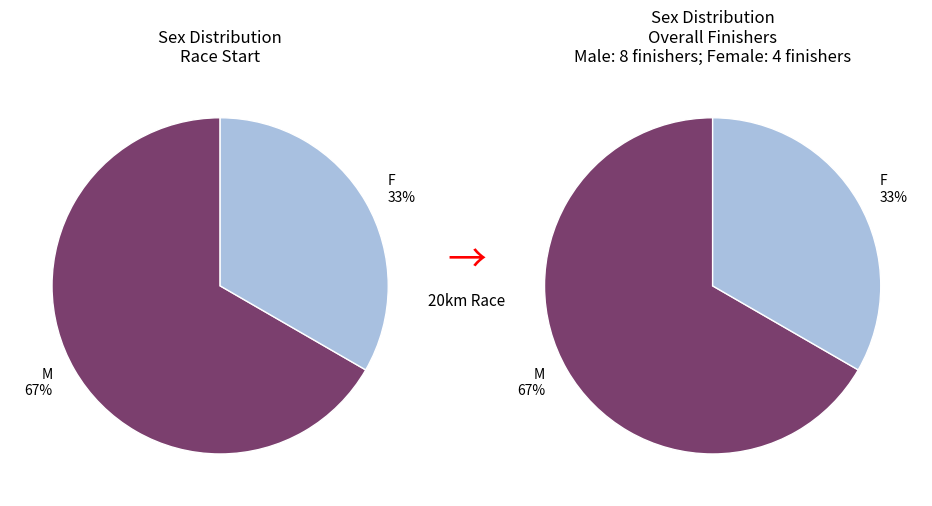

Combined, do F and M account for over 50%?

Yes